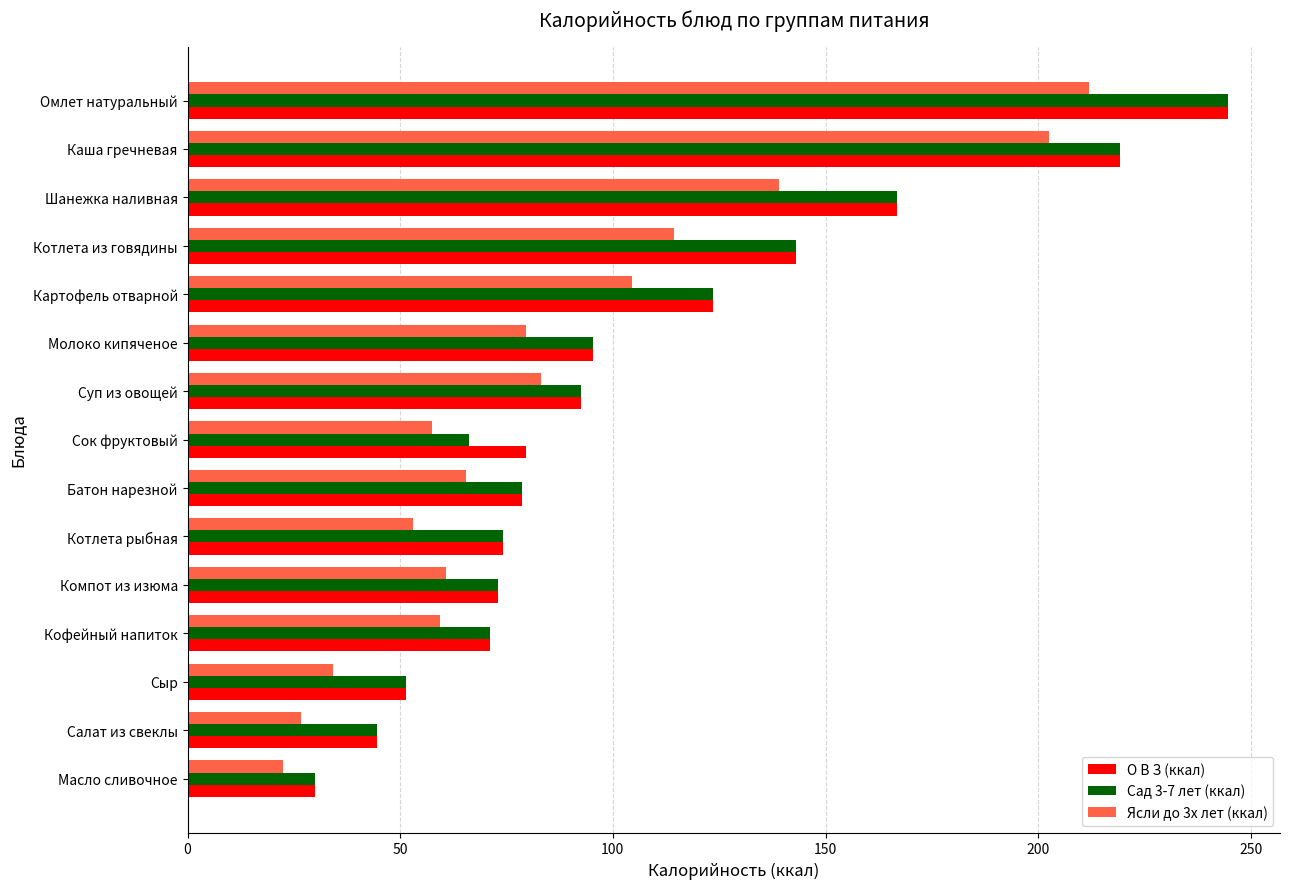

Is it true that Ясли до 3х лет (ккал) equals 53.0 at Котлета рыбная?

True